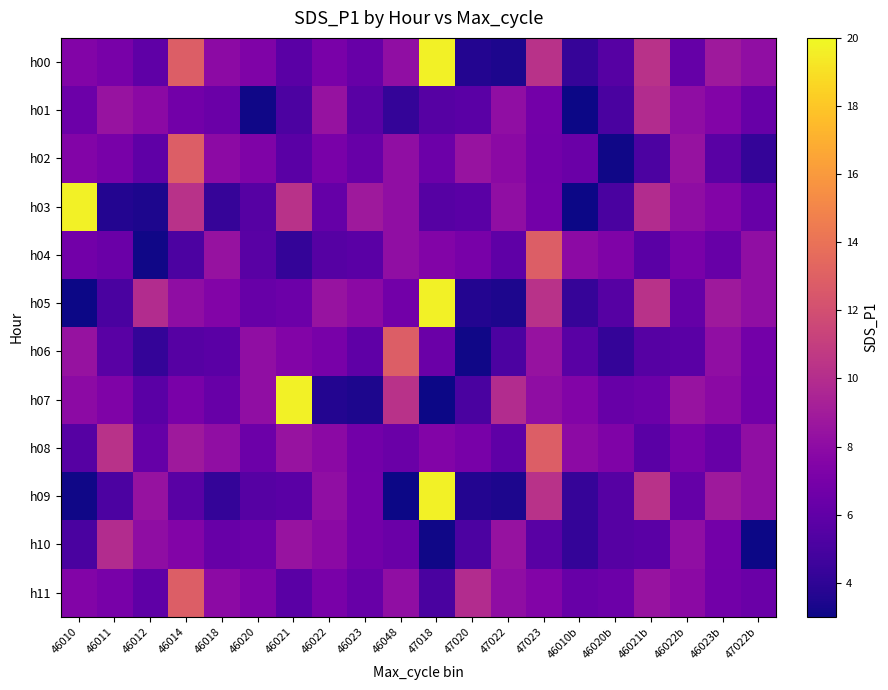

Reading left to right, list all the values displayed in this chart.

h00: 46010=7.5	46011=7.0	46012=6.0	46014=12.8	46018=8.0	46020=7.3	46021=5.8	46022=7.1	46023=6.3	46048=8.1	47018=19.7	47020=3.6	47022=3.5	47023=10.3	46010b=4.3	46020b=5.6	46021b=10.2	46022b=6.2	46023b=8.8	47022b=8.2
h01: 46010=6.5	46011=8.5	46012=7.9	46014=6.7	46018=6.4	46020=3.1	46021=5.2	46022=8.4	46023=5.7	46048=4.2	47018=5.6	47020=5.8	47022=8.1	47023=6.8	46010b=3.0	46020b=5.1	46021b=9.9	46022b=8.1	46023b=7.5	47022b=6.3
h02: 46010=7.5	46011=7.0	46012=6.0	46014=12.8	46018=8.0	46020=7.3	46021=5.8	46022=7.1	46023=6.3	46048=8.1	47018=6.5	47020=8.5	47022=7.9	47023=6.7	46010b=6.4	46020b=3.1	46021b=5.2	46022b=8.4	46023b=5.7	47022b=4.2
h03: 46010=19.7	46011=3.6	46012=3.5	46014=10.3	46018=4.3	46020=5.6	46021=10.2	46022=6.2	46023=8.8	46048=8.2	47018=5.6	47020=5.8	47022=8.1	47023=6.8	46010b=3.0	46020b=5.1	46021b=9.9	46022b=8.1	46023b=7.5	47022b=6.3
h04: 46010=6.7	46011=6.4	46012=3.1	46014=5.2	46018=8.4	46020=5.7	46021=4.2	46022=5.6	46023=5.8	46048=8.1	47018=7.5	47020=7.0	47022=6.0	47023=12.8	46010b=8.0	46020b=7.3	46021b=5.8	46022b=7.1	46023b=6.3	47022b=8.1
h05: 46010=3.0	46011=5.1	46012=9.9	46014=8.1	46018=7.5	46020=6.3	46021=6.5	46022=8.5	46023=7.9	46048=6.7	47018=19.7	47020=3.6	47022=3.5	47023=10.3	46010b=4.3	46020b=5.6	46021b=10.2	46022b=6.2	46023b=8.8	47022b=8.2
h06: 46010=8.4	46011=5.7	46012=4.2	46014=5.6	46018=5.8	46020=8.1	46021=7.5	46022=7.0	46023=6.0	46048=12.8	47018=6.4	47020=3.1	47022=5.2	47023=8.4	46010b=5.7	46020b=4.2	46021b=5.6	46022b=5.8	46023b=8.1	47022b=6.8
h07: 46010=8.0	46011=7.3	46012=5.8	46014=7.1	46018=6.3	46020=8.1	46021=19.7	46022=3.6	46023=3.5	46048=10.3	47018=3.0	47020=5.1	47022=9.9	47023=8.1	46010b=7.5	46020b=6.3	46021b=6.5	46022b=8.5	46023b=7.9	47022b=6.7
h08: 46010=5.6	46011=10.2	46012=6.2	46014=8.8	46018=8.2	46020=6.5	46021=8.5	46022=7.9	46023=6.7	46048=6.4	47018=7.5	47020=7.0	47022=6.0	47023=12.8	46010b=8.0	46020b=7.3	46021b=5.8	46022b=7.1	46023b=6.3	47022b=8.1
h09: 46010=3.1	46011=5.2	46012=8.4	46014=5.7	46018=4.2	46020=5.6	46021=5.8	46022=8.1	46023=6.8	46048=3.0	47018=19.7	47020=3.6	47022=3.5	47023=10.3	46010b=4.3	46020b=5.6	46021b=10.2	46022b=6.2	46023b=8.8	47022b=8.2
h10: 46010=5.1	46011=9.9	46012=8.1	46014=7.5	46018=6.3	46020=6.5	46021=8.5	46022=7.9	46023=6.7	46048=6.4	47018=3.1	47020=5.2	47022=8.4	47023=5.7	46010b=4.2	46020b=5.6	46021b=5.8	46022b=8.1	46023b=6.8	47022b=3.0
h11: 46010=7.5	46011=7.0	46012=6.0	46014=12.8	46018=8.0	46020=7.3	46021=5.8	46022=7.1	46023=6.3	46048=8.1	47018=5.1	47020=9.9	47022=8.1	47023=7.5	46010b=6.3	46020b=6.5	46021b=8.5	46022b=7.9	46023b=6.7	47022b=6.4